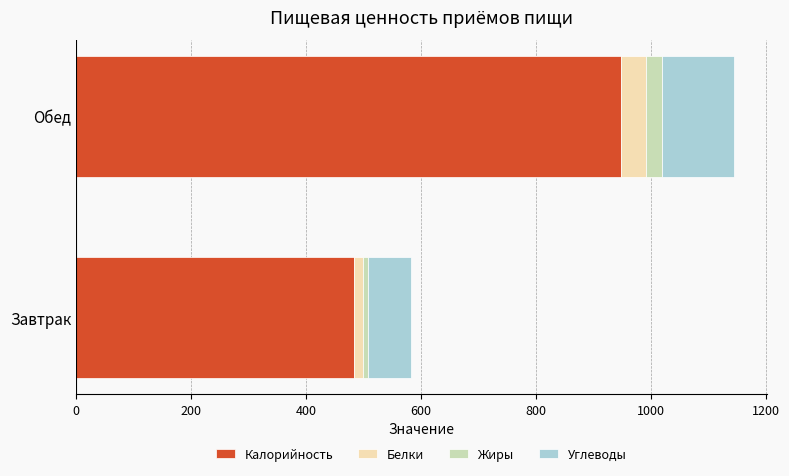

What is the total value across all series at Обед?

1144